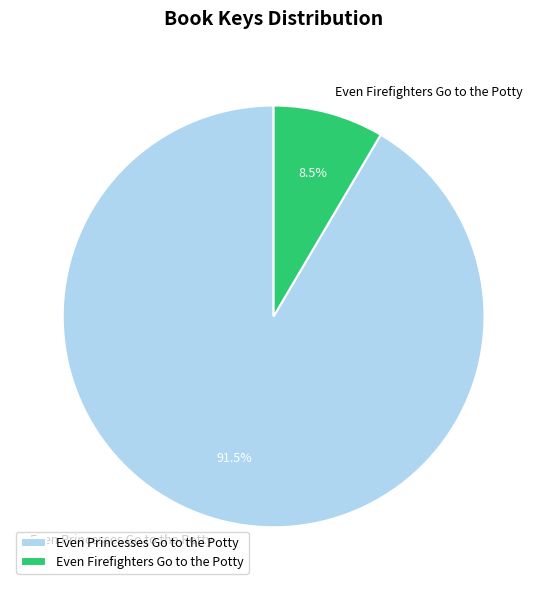

How many slices are in this pie chart?

2